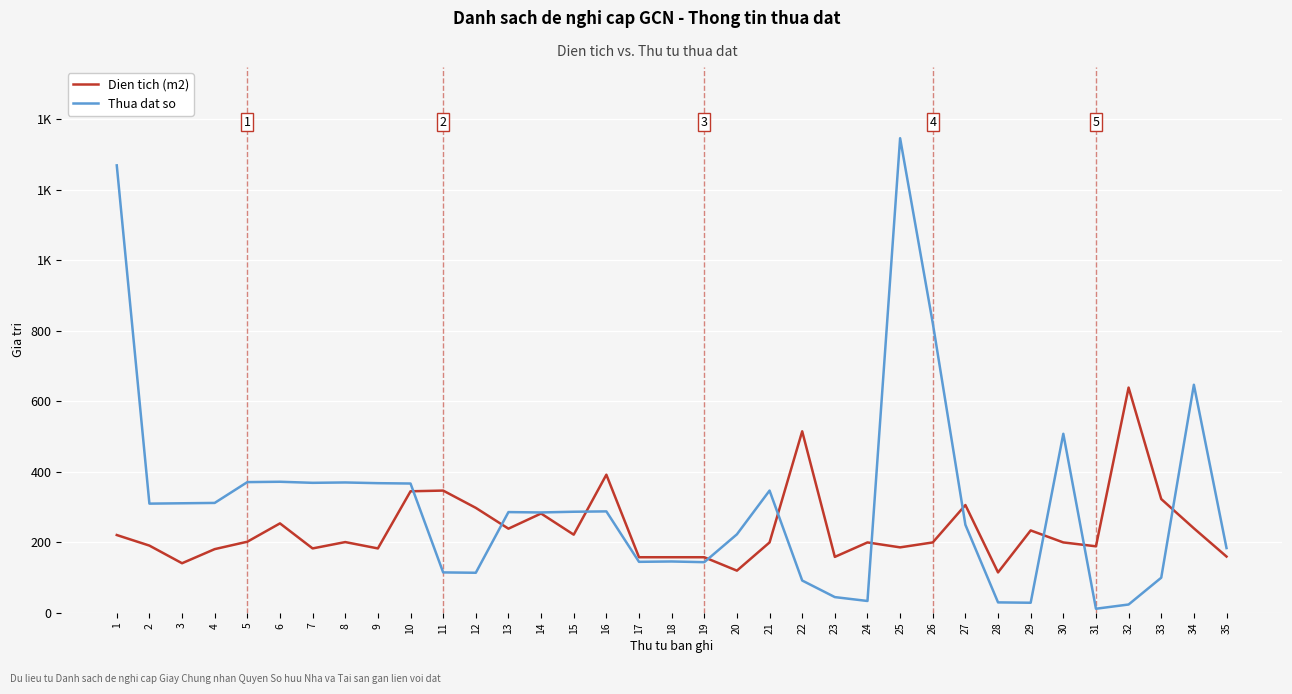

Is it true that Thua dat so equals 369 at 7?

True